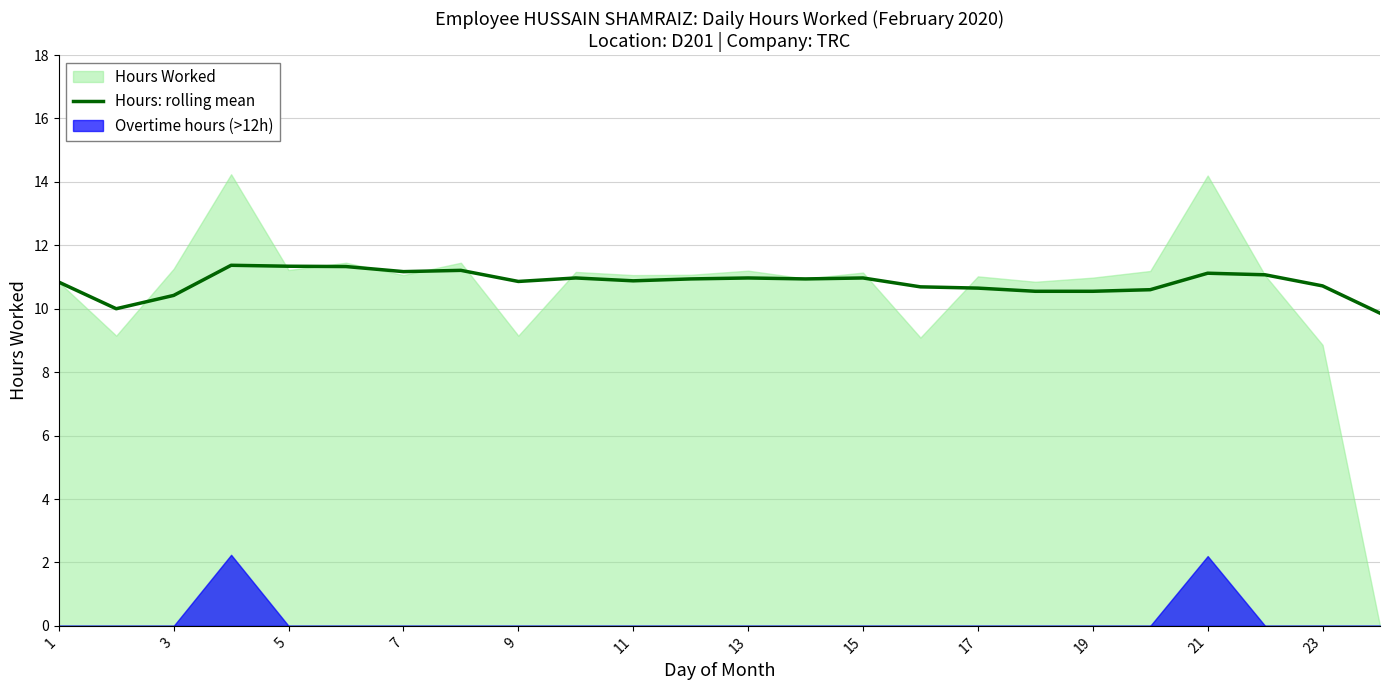

Is it true that Hours: rolling mean equals 11.0 at 13?

True